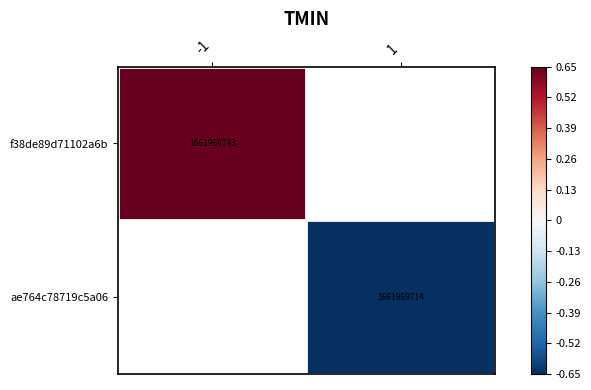

Is it true that ae764c78719c5a06 equals 1661969714 at 1?

True